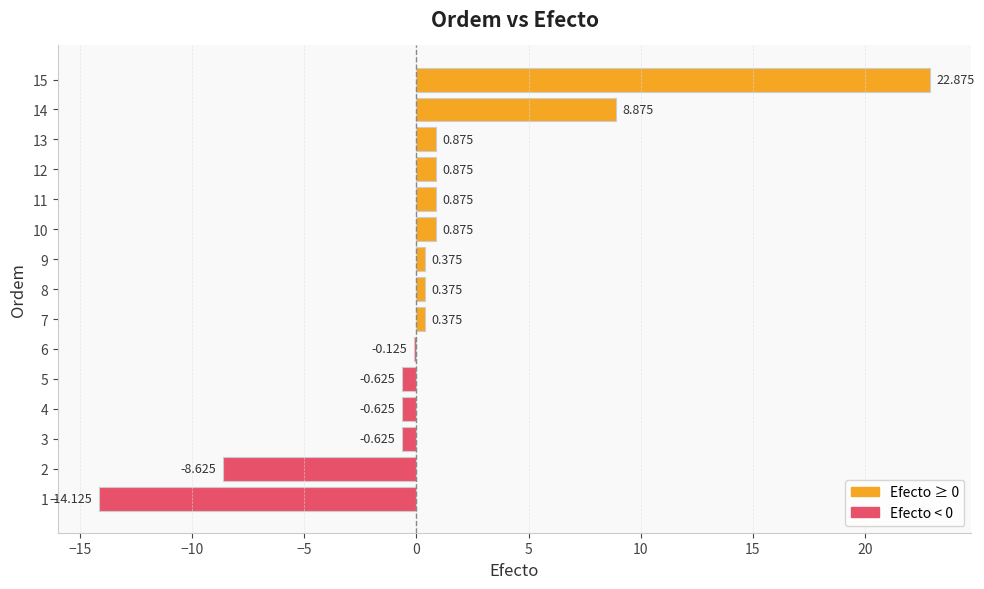

How many values are below zero?

6